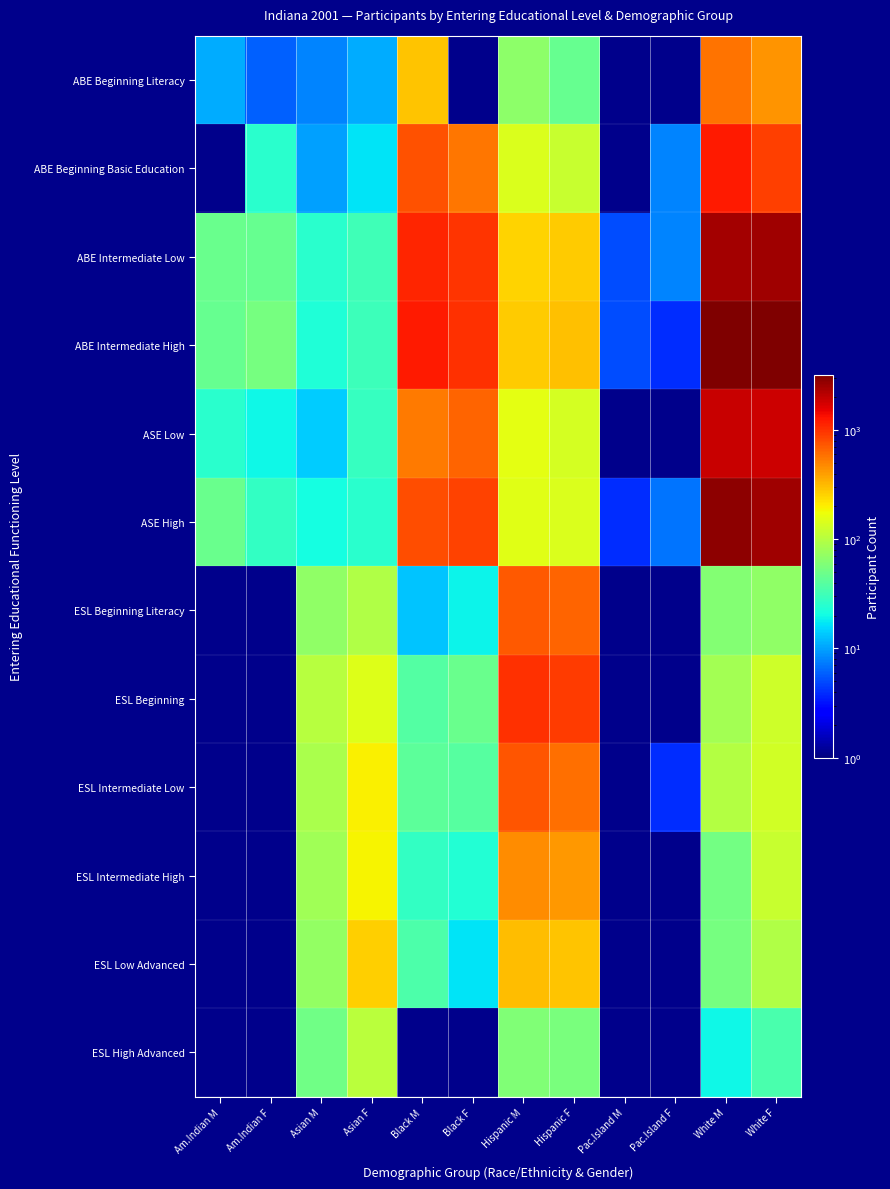

Which series has the largest range (max minus min)?

ABE Intermediate High